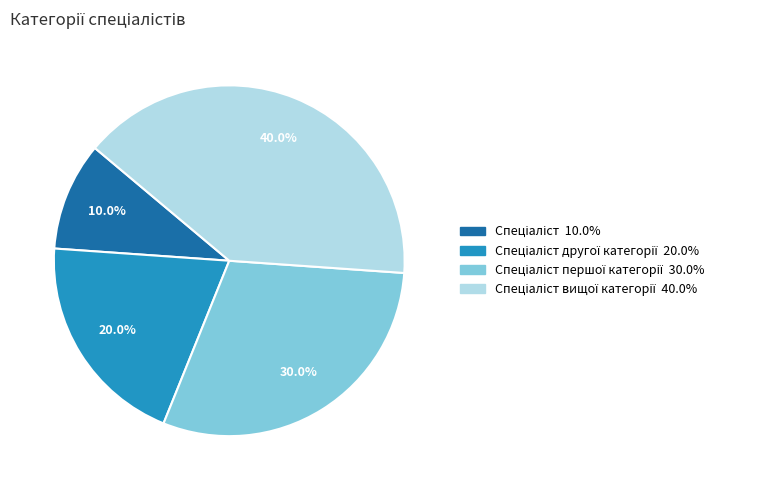

Is there any slice that represents more than half of the pie?

No